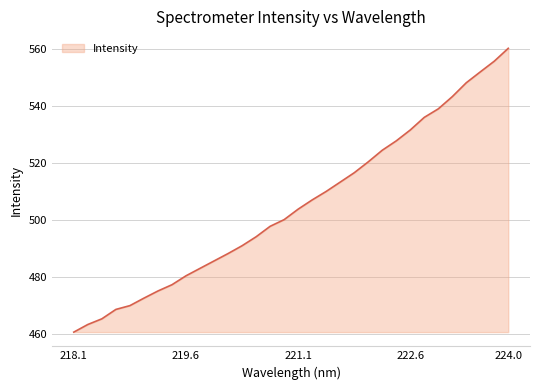

What is the maximum value shown in the chart?

560.3